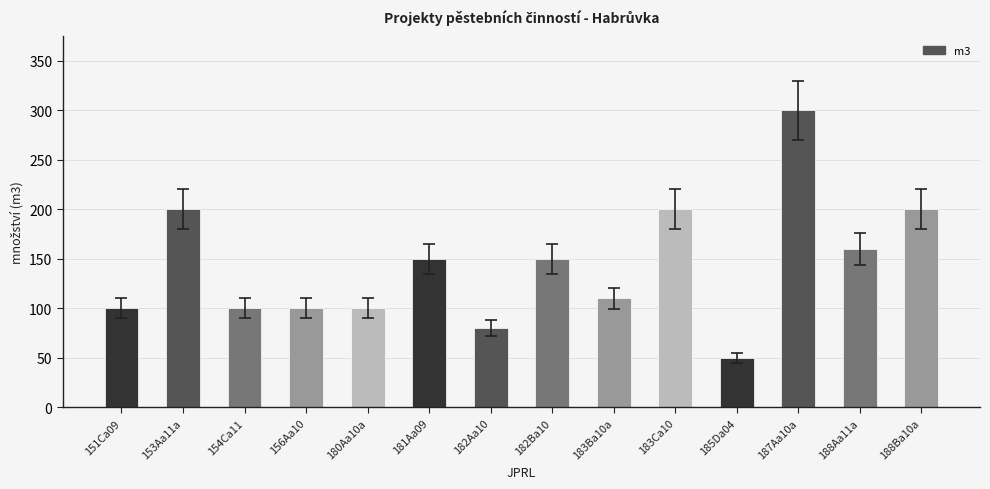

Which label corresponds to the largest value in the chart?

187Aa10a